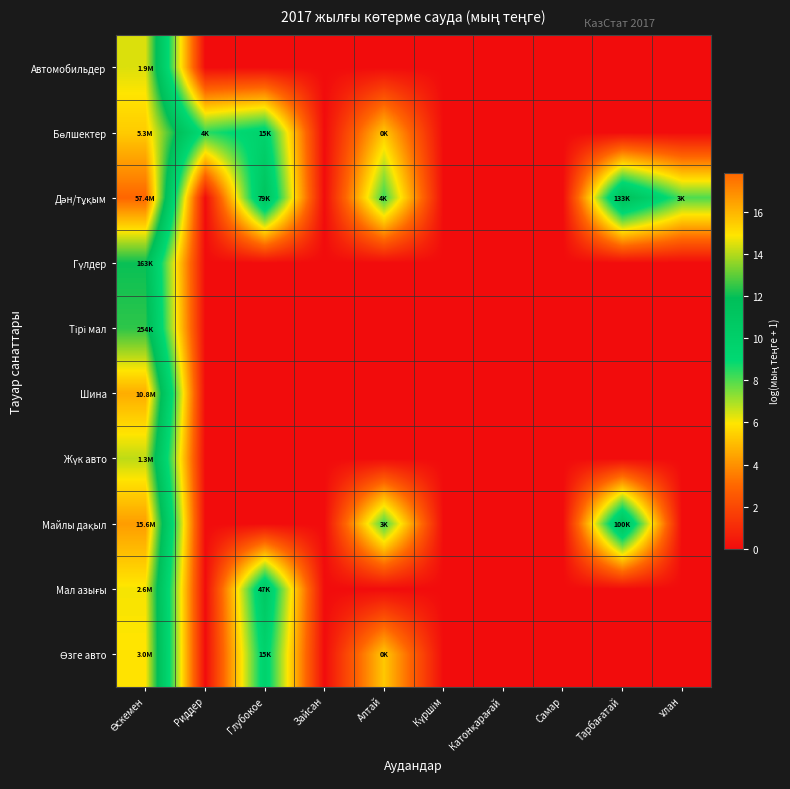

Which series has the largest range (max minus min)?

Дән/тұқым